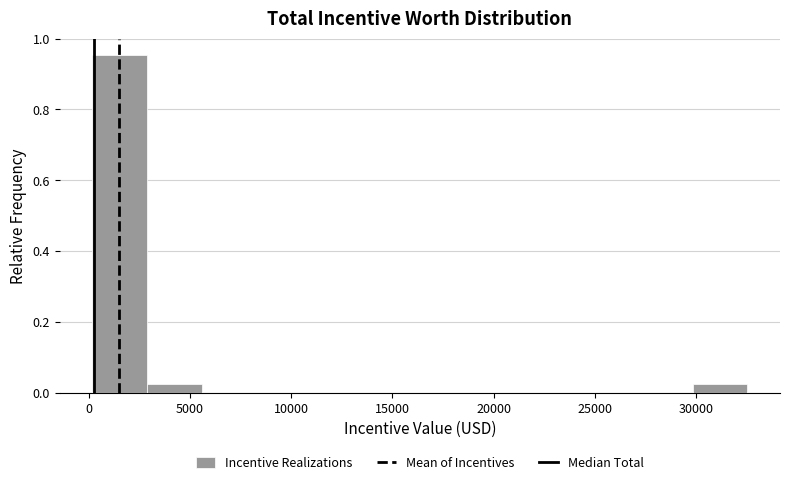

Reading left to right, transcribe this chart: for each bar, give the range it covers on the x-axis and its height. Neither the bar edges nor the heights are printed on the chart, so give them approximately, as read against the axes.

0 to 3000: 0.96
3000 to 5500: 0.02
5500 to 8500: 0
8500 to 11000: 0
11000 to 13500: 0
13500 to 16500: 0
16500 to 19000: 0
19000 to 21500: 0
21500 to 24500: 0
24500 to 27000: 0
27000 to 30000: 0
30000 to 32500: 0.02